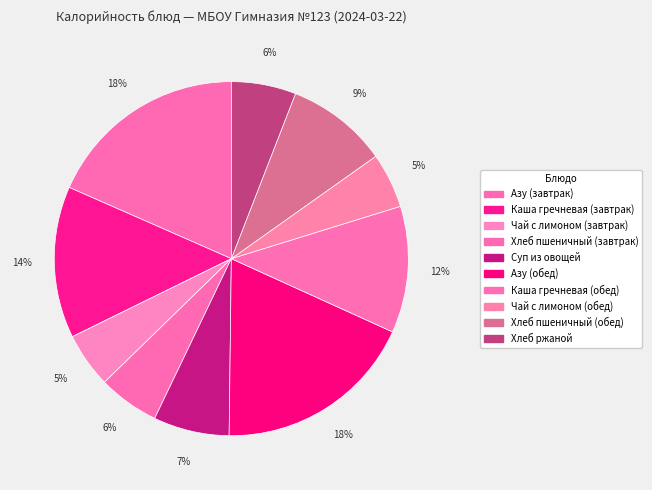

How many segments does this pie chart have?

10